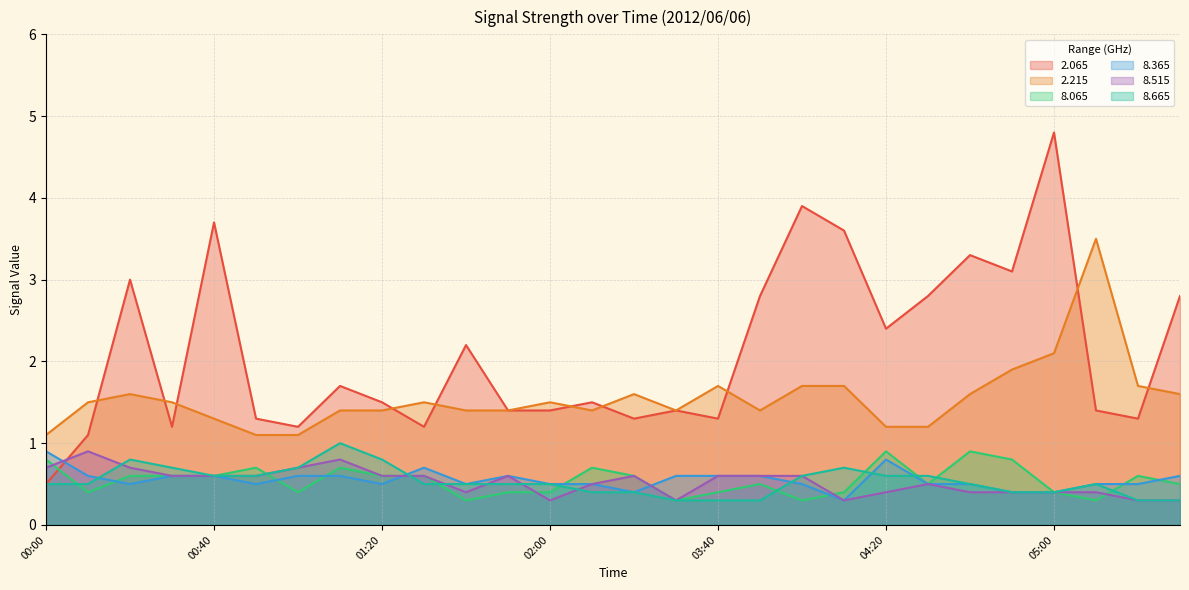

At which category is the sum across all series the highest?

05:00